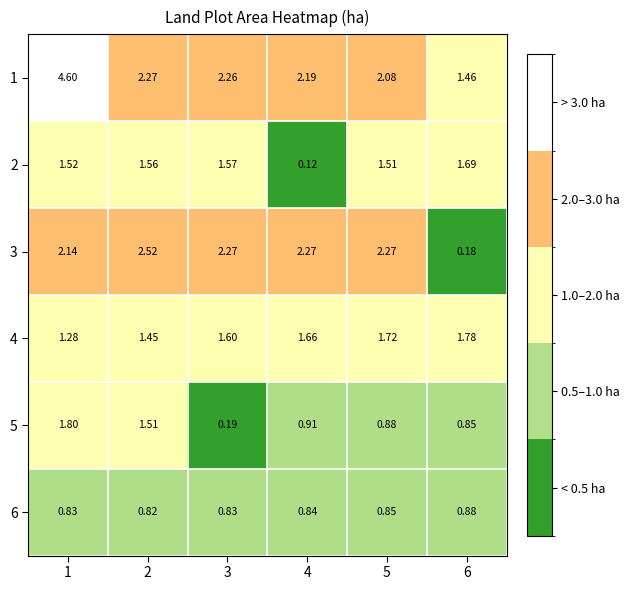

At 3, list the series in order from largest to smallest.

3, 1, 4, 2, 6, 5